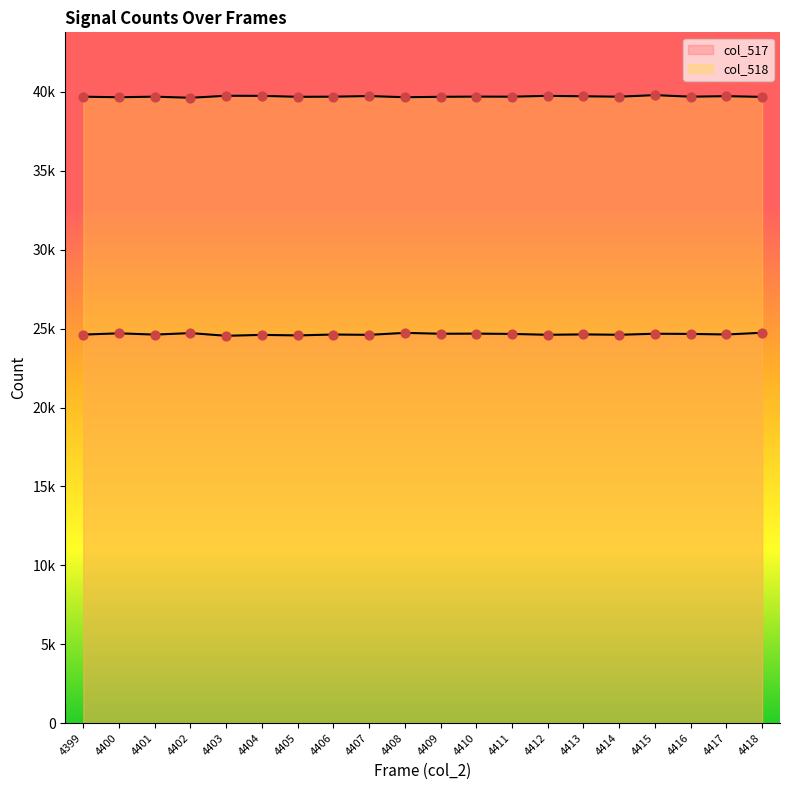

Is the value of col_518 at 4407 greater than the value of col_517 at 4408?

Yes